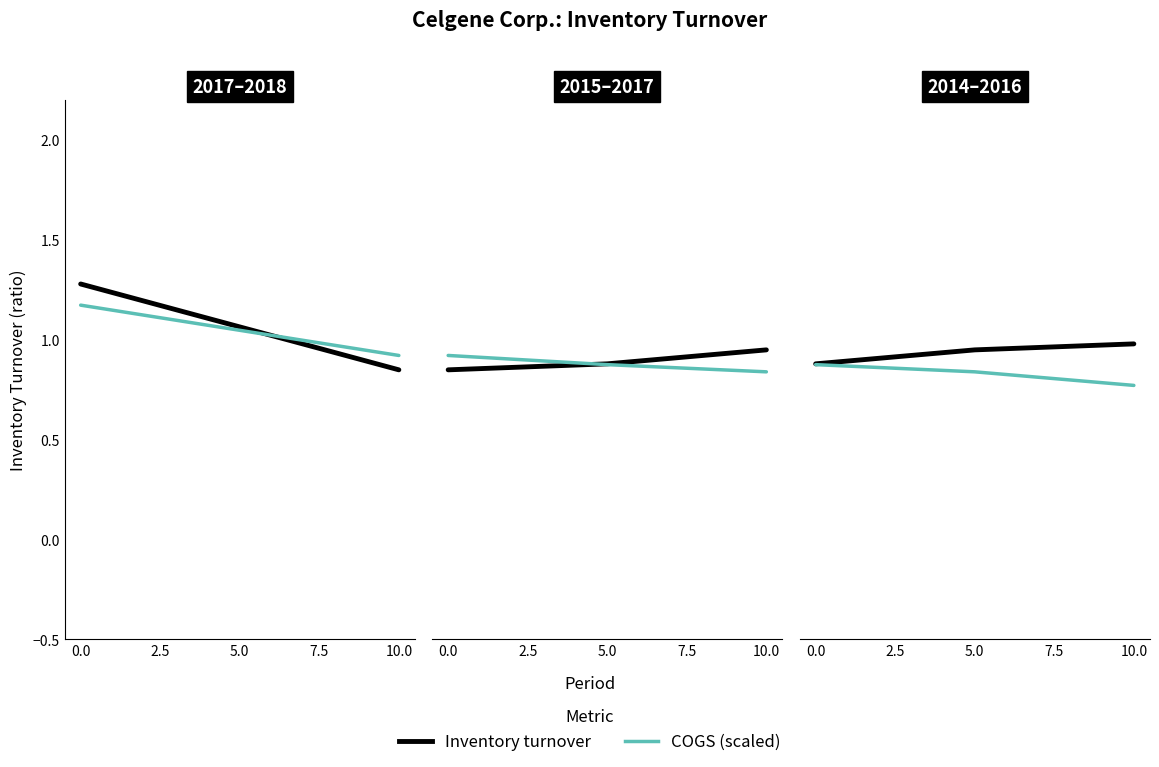

Between 0.0 and 10.0, which series saw the biggest shift?

COGS (scaled)